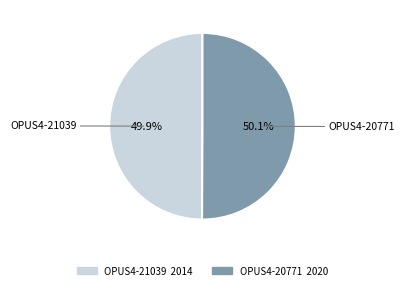

To the nearest percent, what is the combined percentage of OPUS4-21039 and OPUS4-20771?

100%